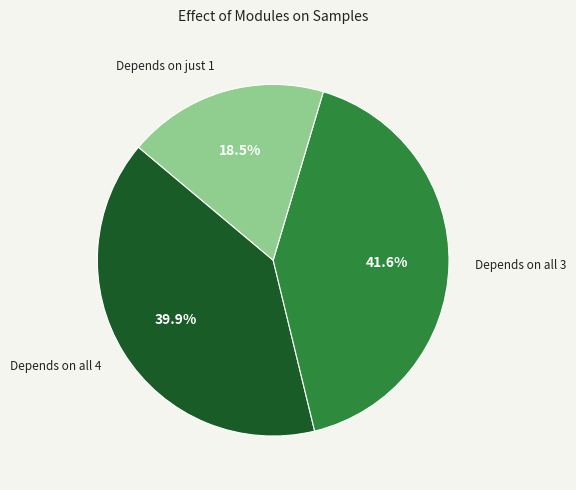

What is the smallest slice in the pie chart?

Depends on just 1